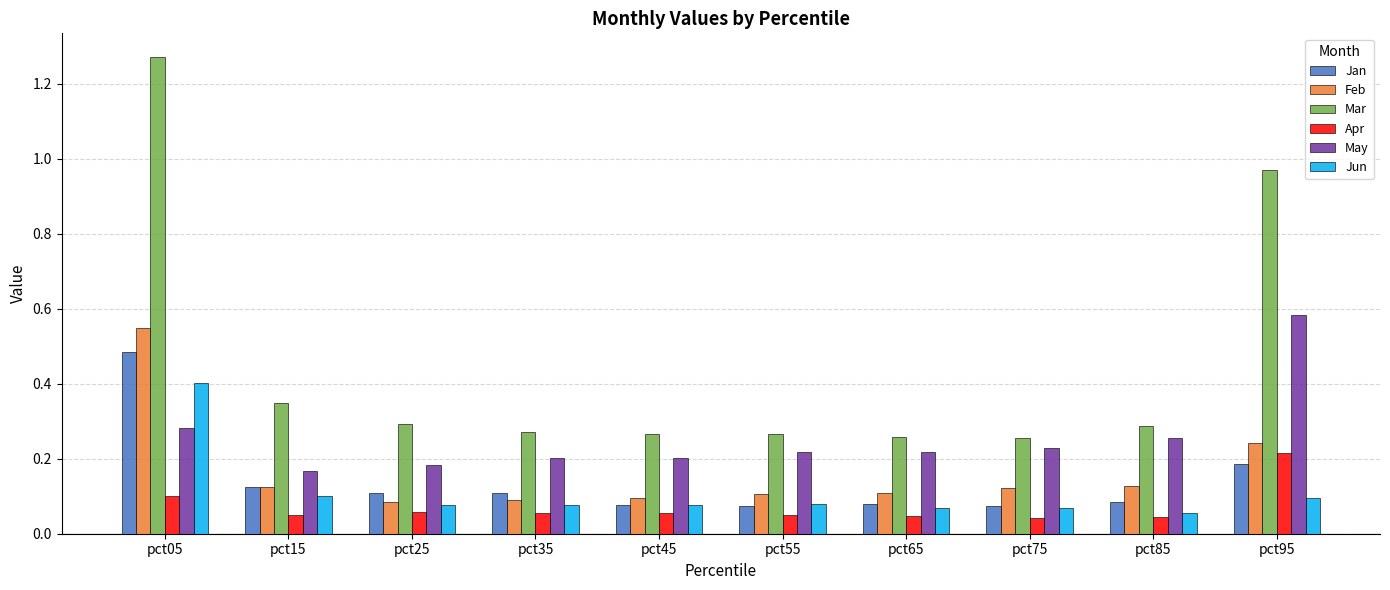

At pct05, list the series in order from largest to smallest.

Mar, Feb, Jan, Jun, May, Apr